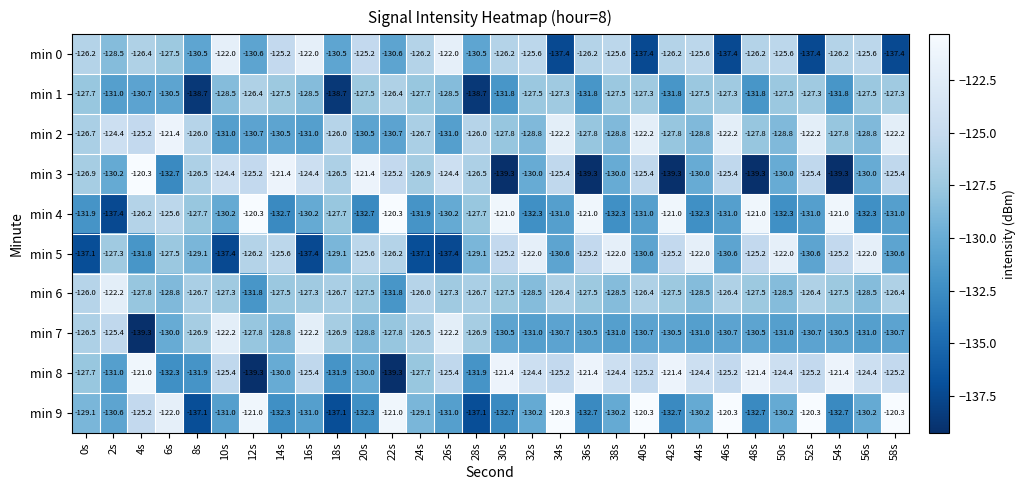

What is the difference between the maximum and minimum values in the min 9 series?

16.8